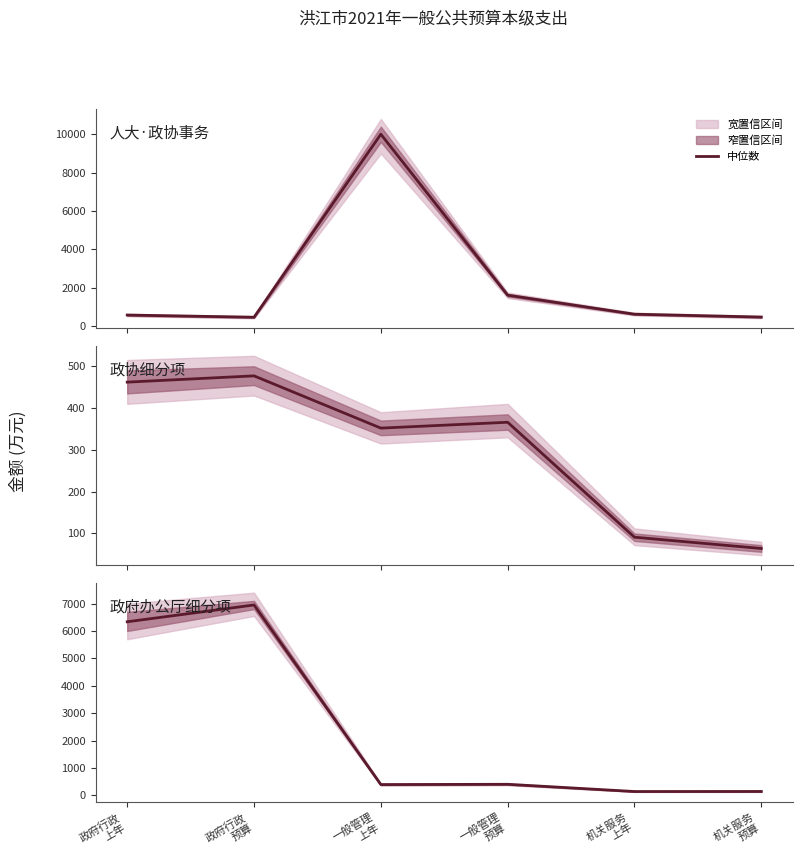

Read the value at 机关服务
预算, to the nearest 100.

100